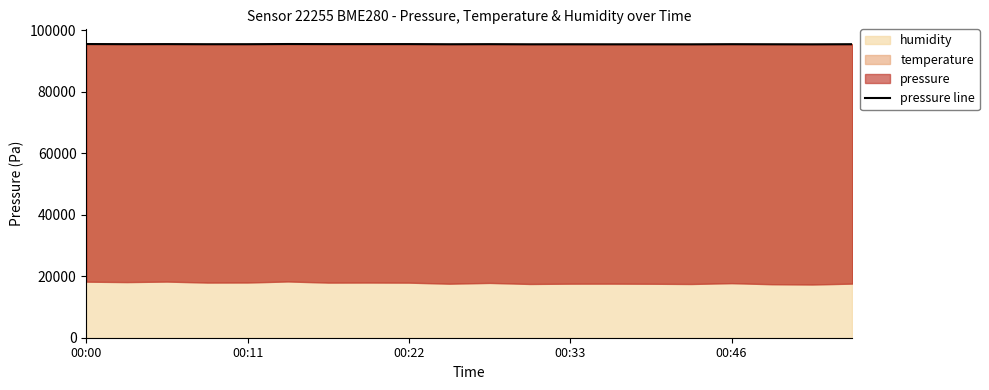

What position from the right is 00:33?

17